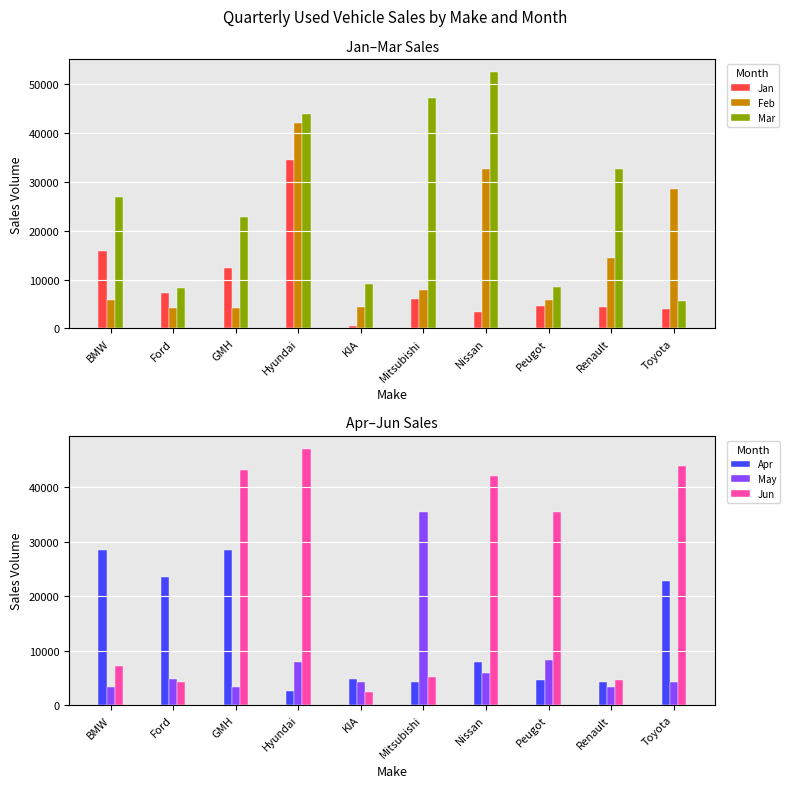

What is the average value of the Apr series?

13142